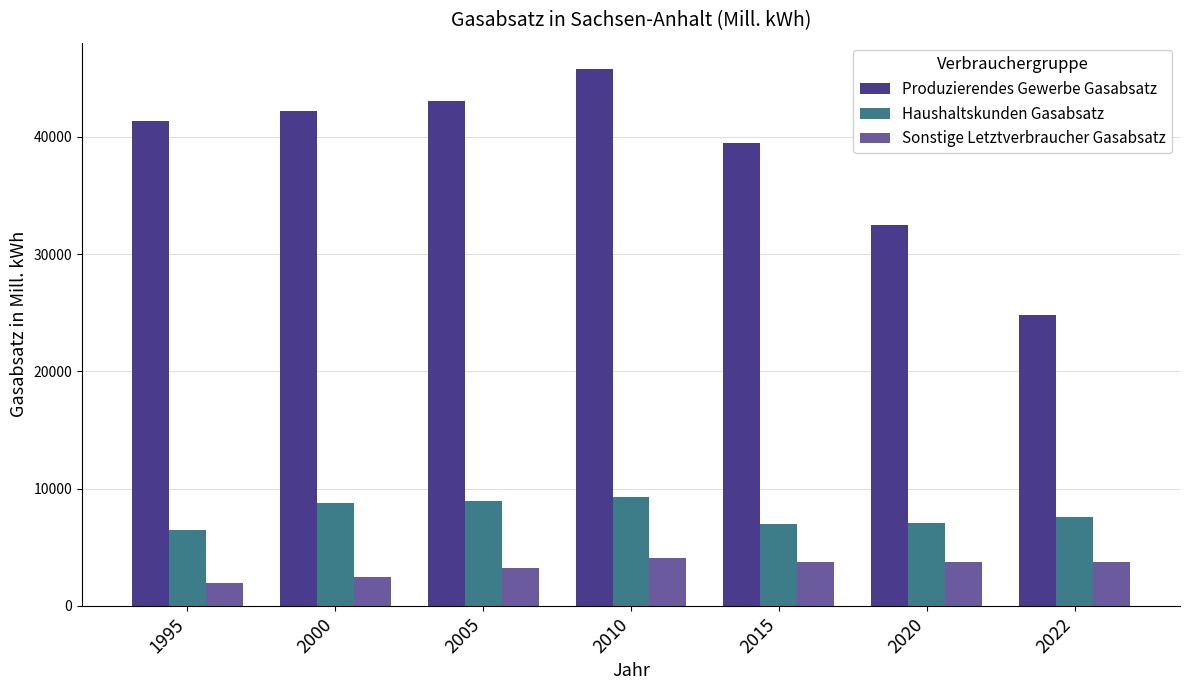

How many groups of bars are there?

7